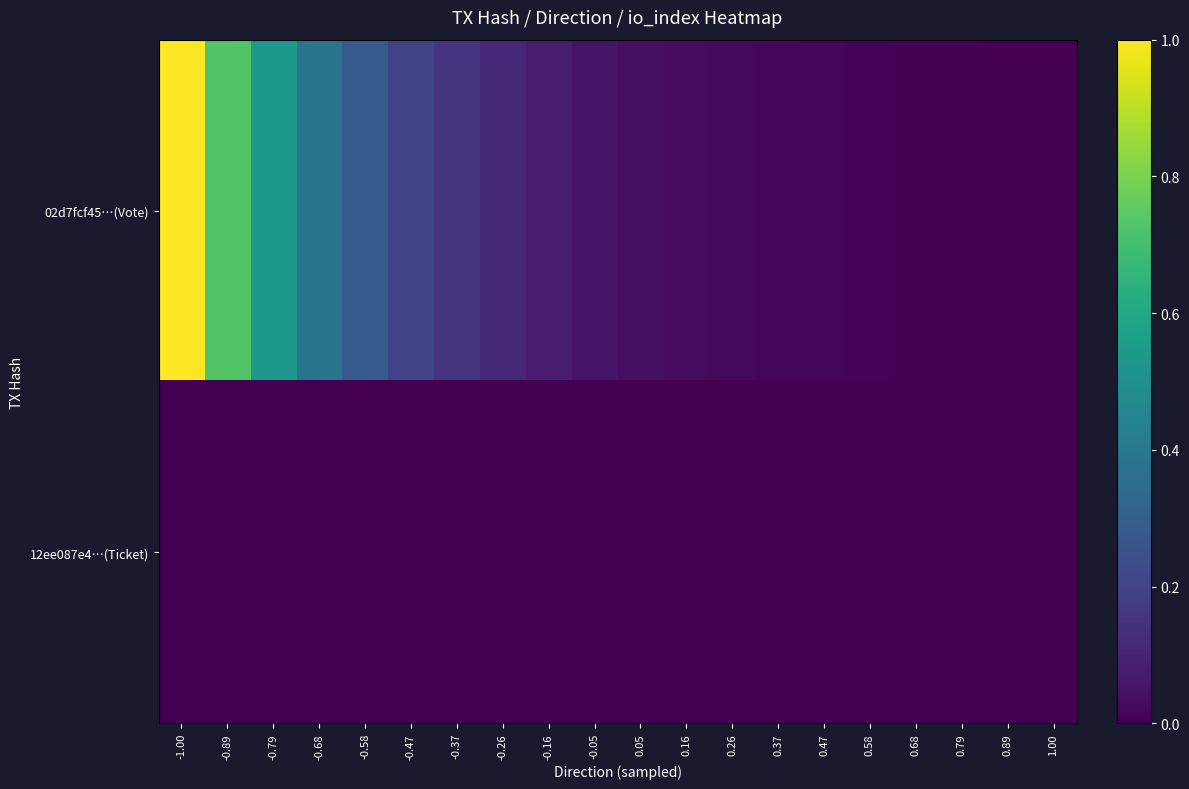

Rank the series by their maximum value, from highest to lowest.

02d7fcf45…(Vote), 12ee087e4…(Ticket)